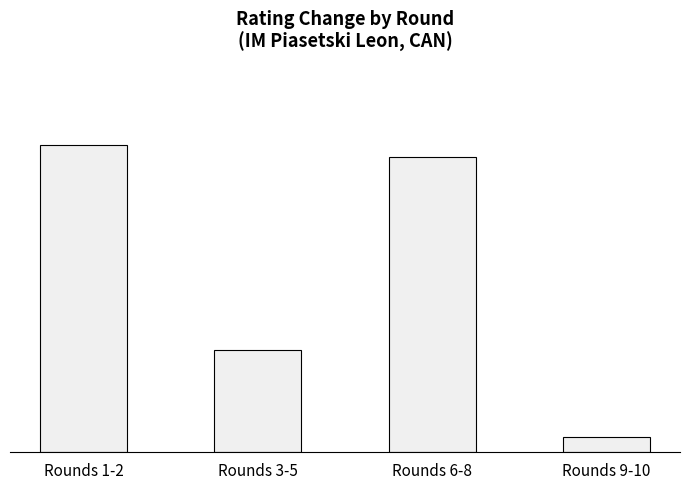

Reading left to right, transcribe all the data shown in this chart.

Rounds 1-2=10.2	Rounds 3-5=3.4	Rounds 6-8=9.8	Rounds 9-10=0.5